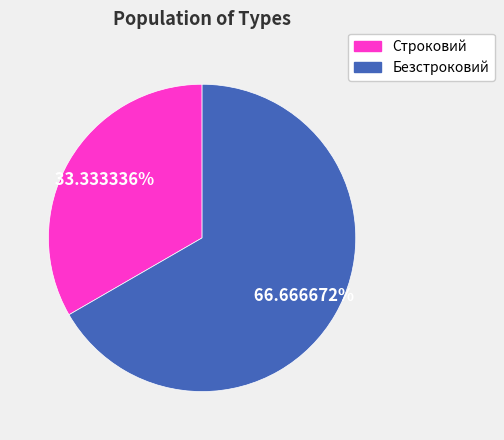

True or false: Строковий accounts for 33% of the total.

True